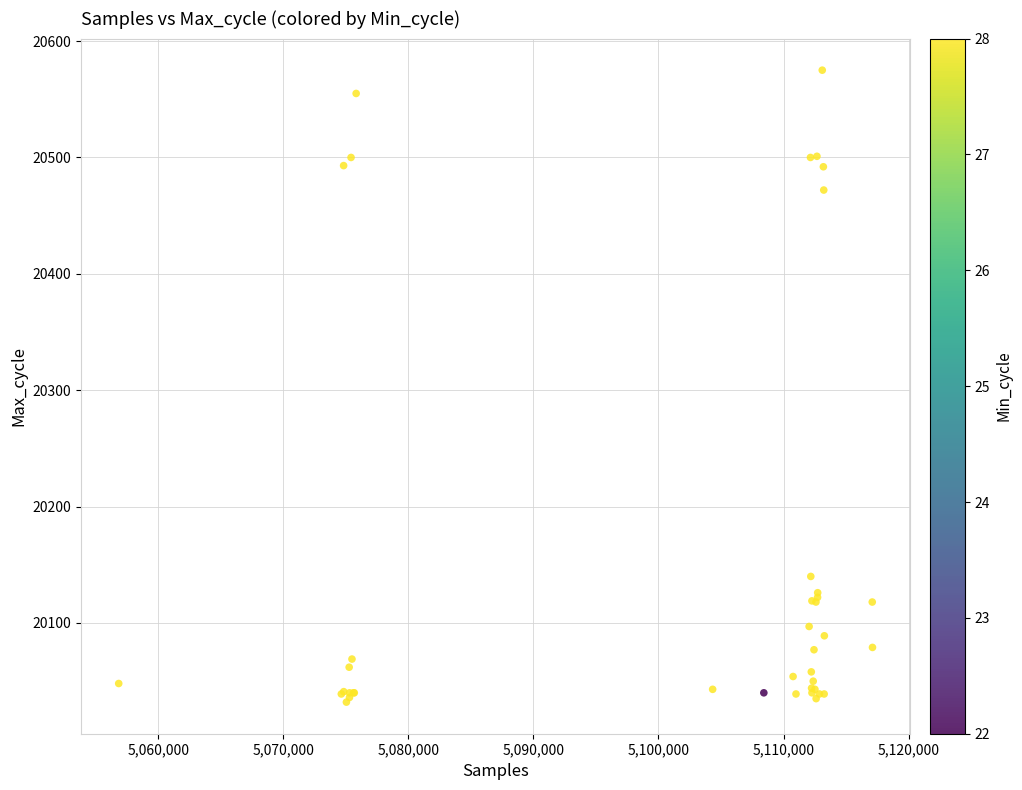

What Y value in the scatter plot is closest to 20303?

20140